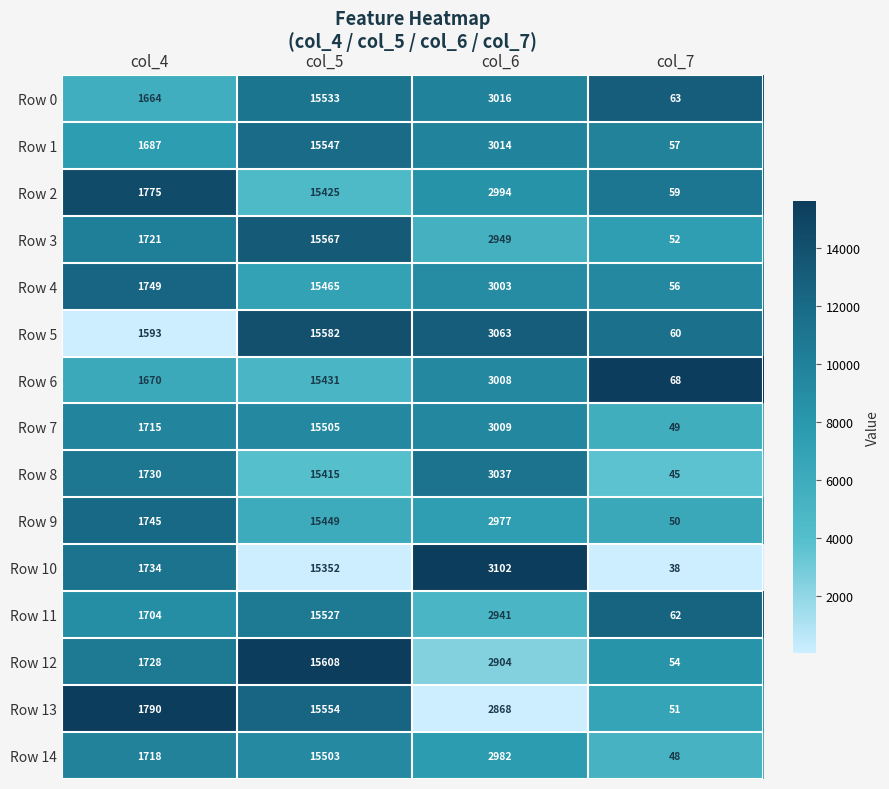

What is the highest value of the Row 11 series?

15527